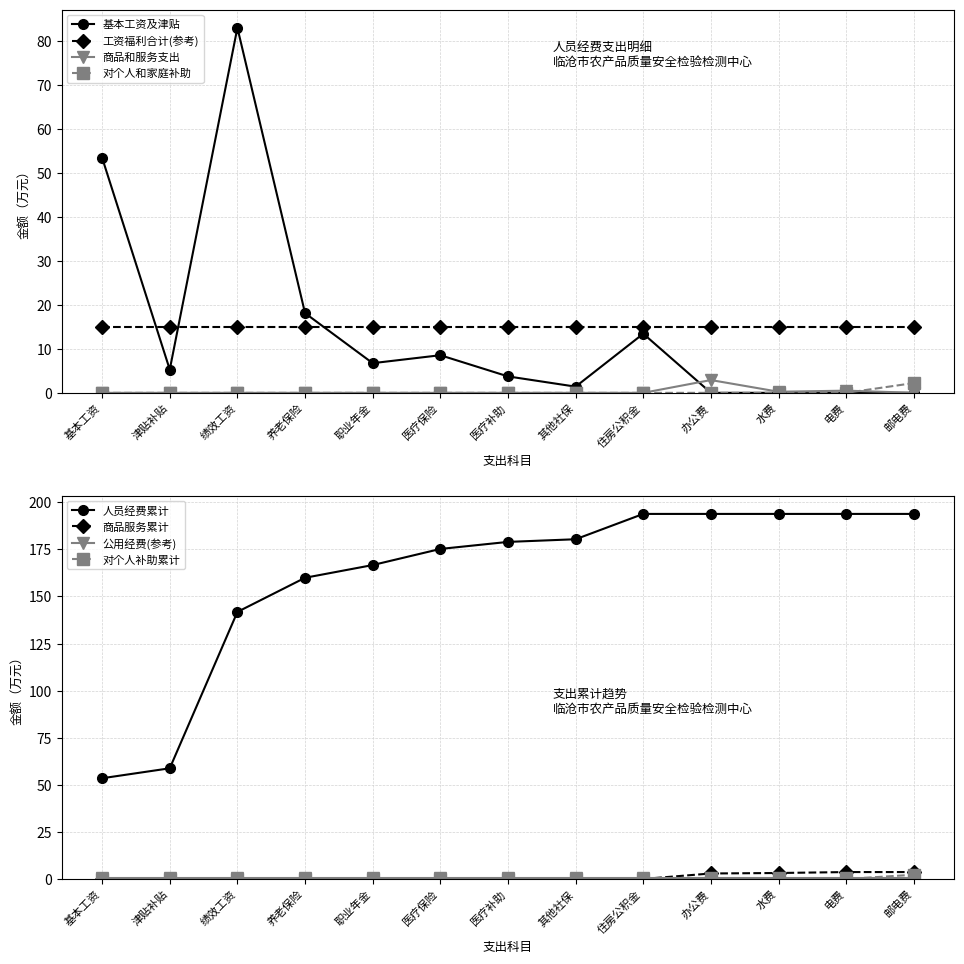

Between which two adjacent categories do 基本工资及津贴 and 工资福利合计(参考) first intersect?

基本工资 and 津贴补贴